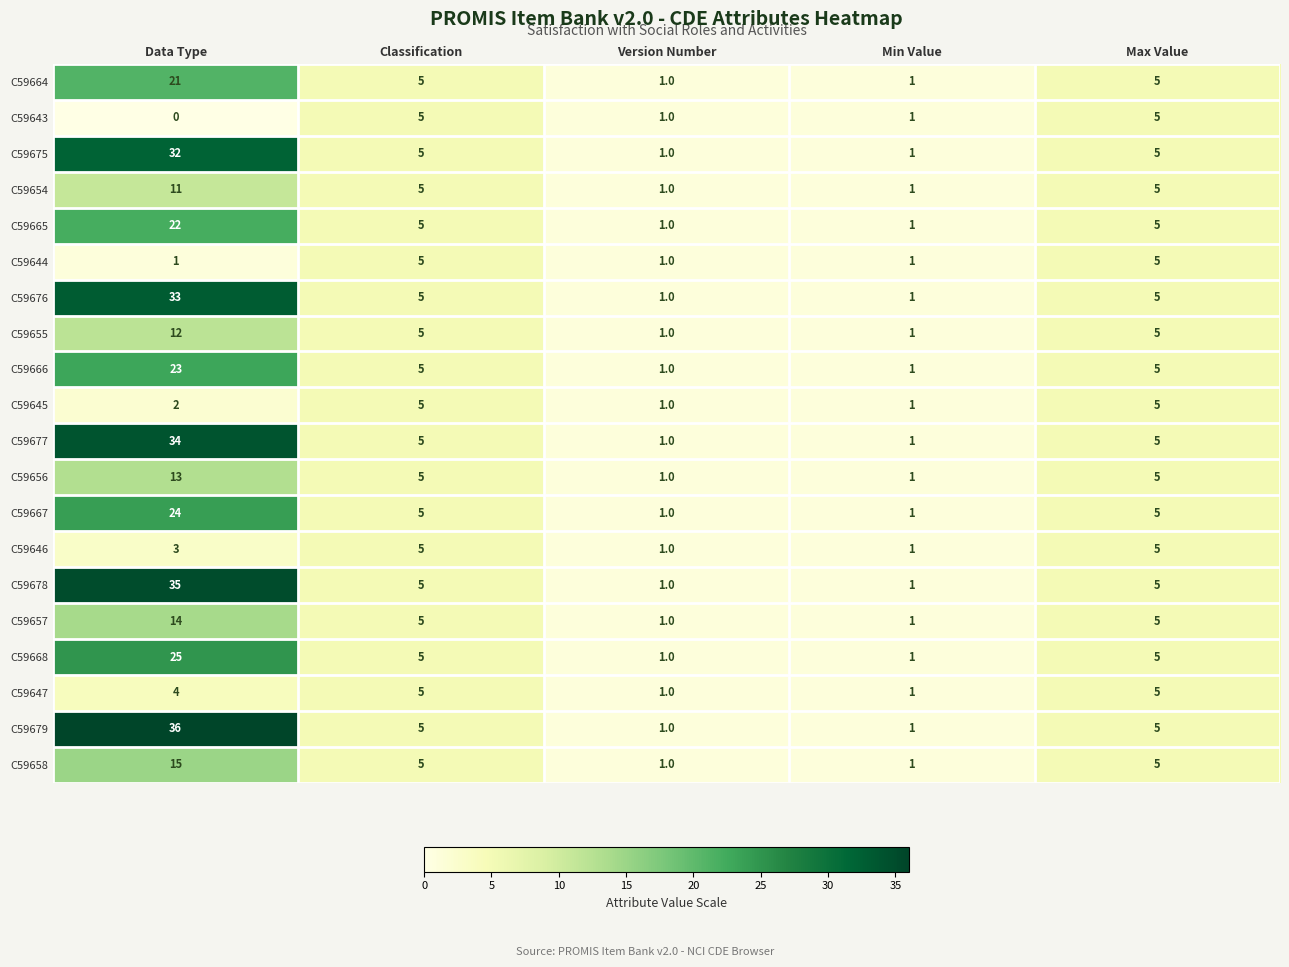

What is the sum of all C59654 values?

23